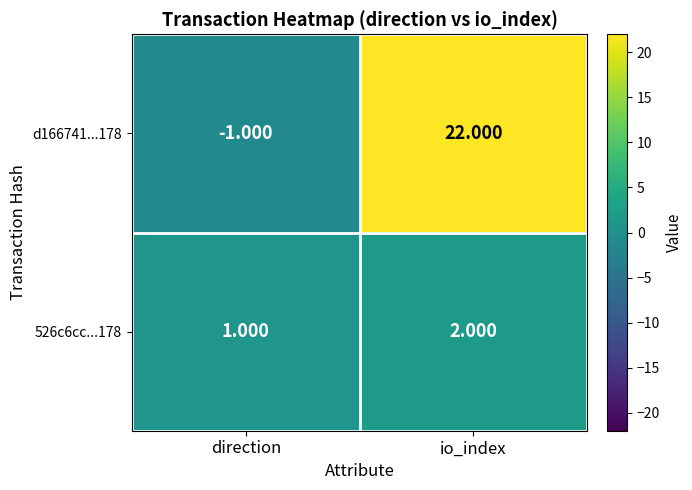

Where is d166741...178 nearest to the value 10?

direction